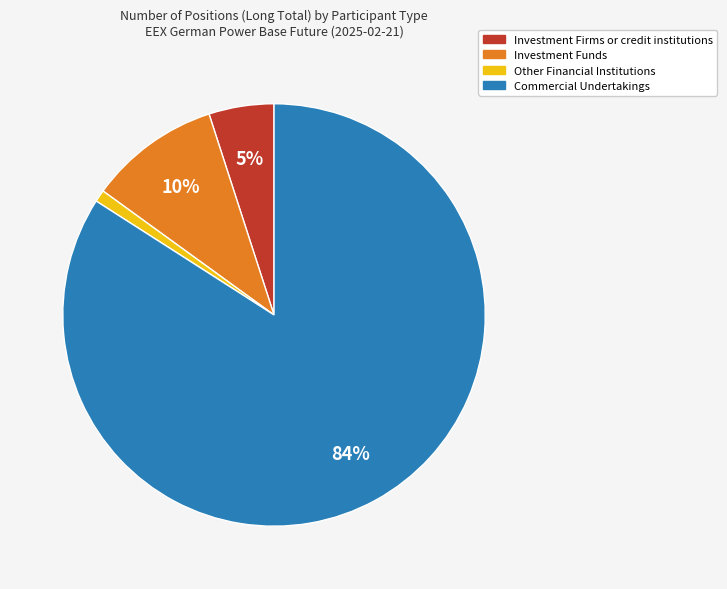

Combined, do Commercial Undertakings and Other Financial Institutions account for over 50%?

Yes